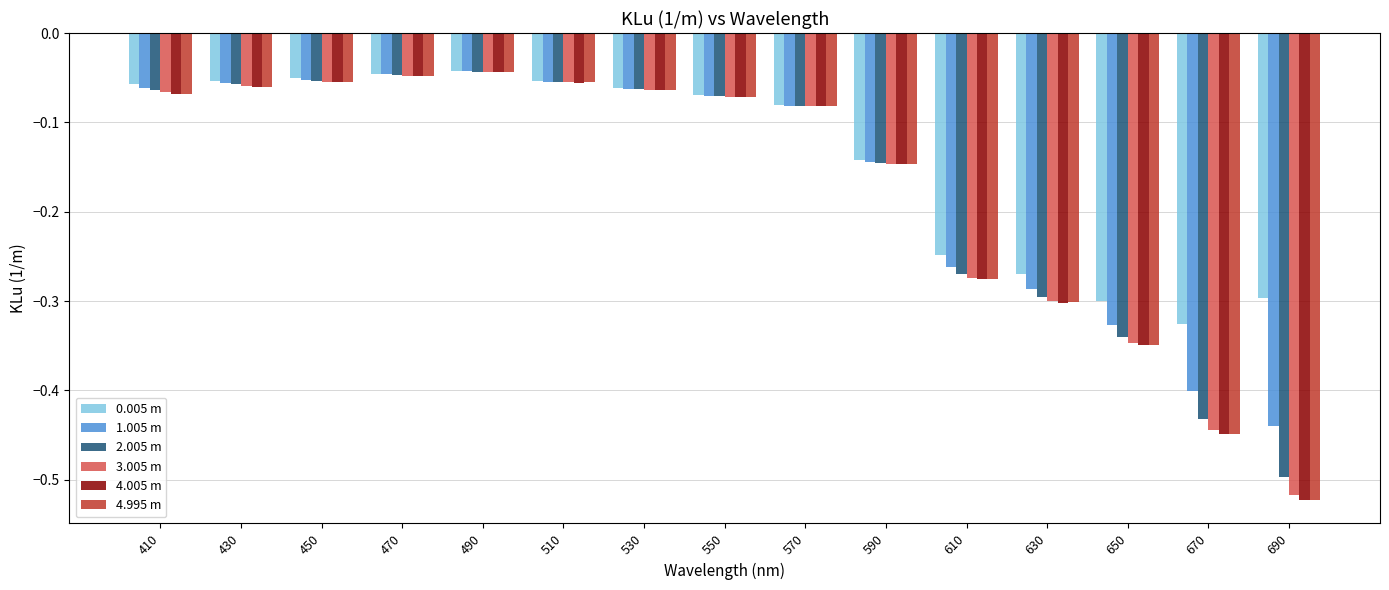

What is the total value across all series at 610?

-1.6